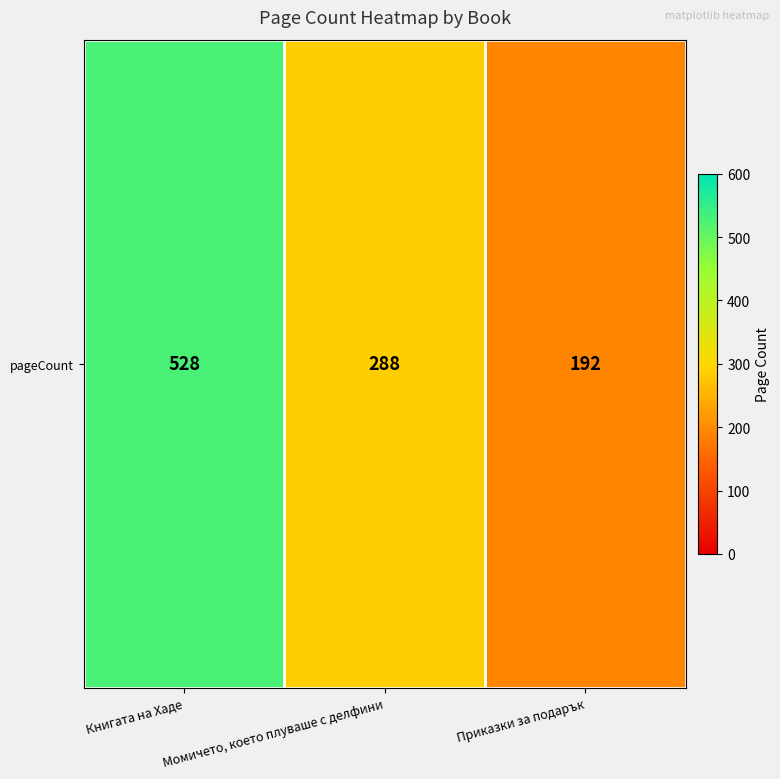

What is the change in value from Книгата на Хаде to Приказки за подарък?

-336